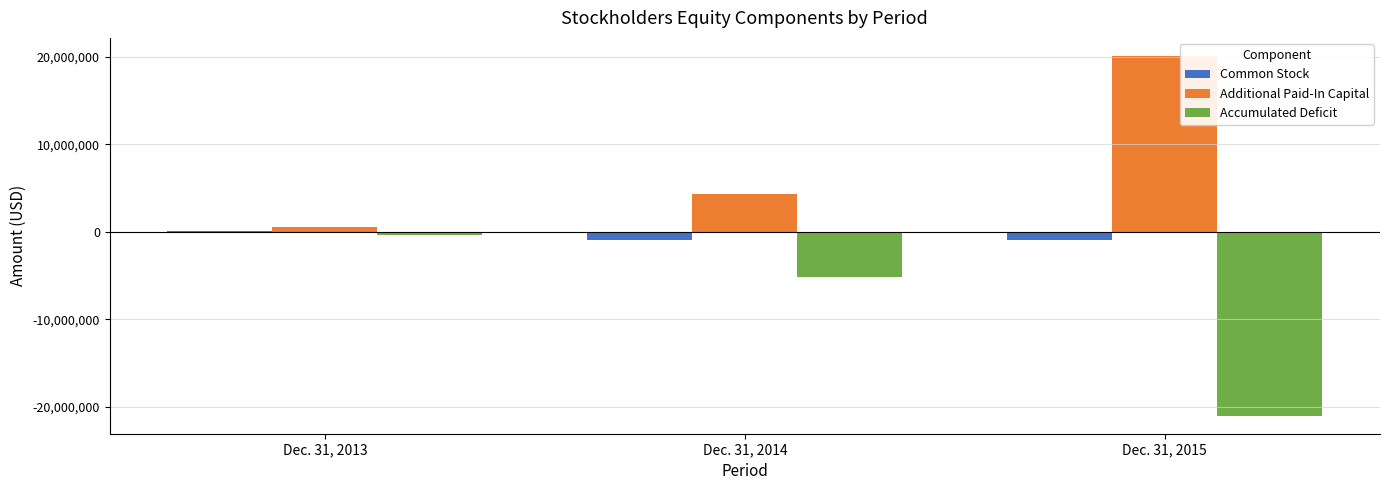

The value of Additional Paid-In Capital at Dec. 31, 2015 is 29591283. True or false?

False